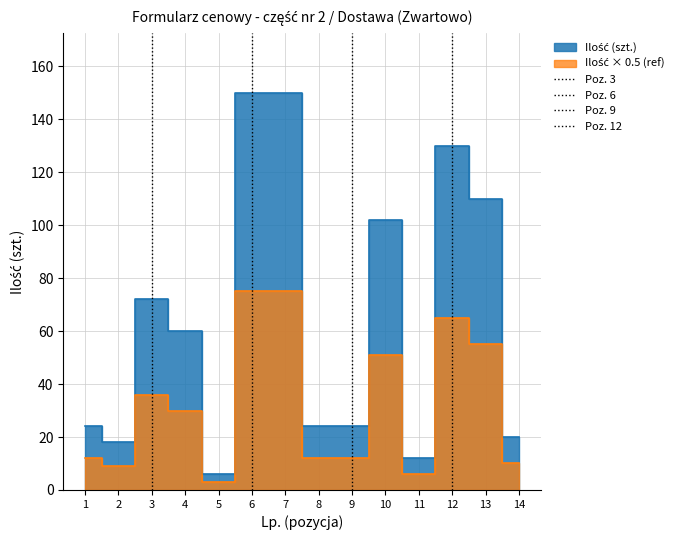

Where is Poz. 6 nearest to the value 0?

6